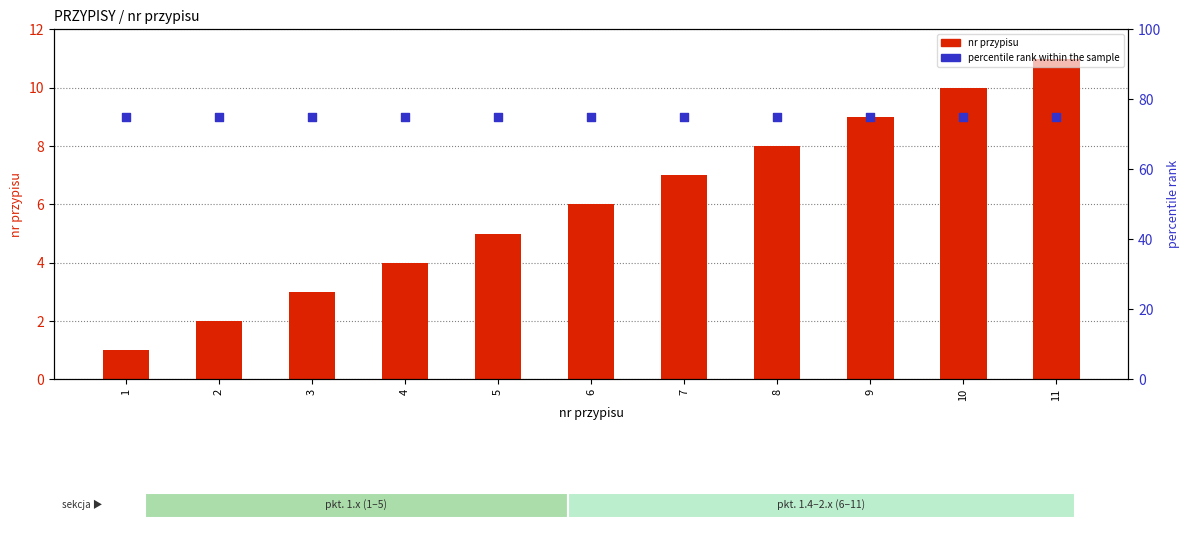

Is the value of percentile rank within the sample at 1 greater than the value of nr przypisu at 2?

Yes